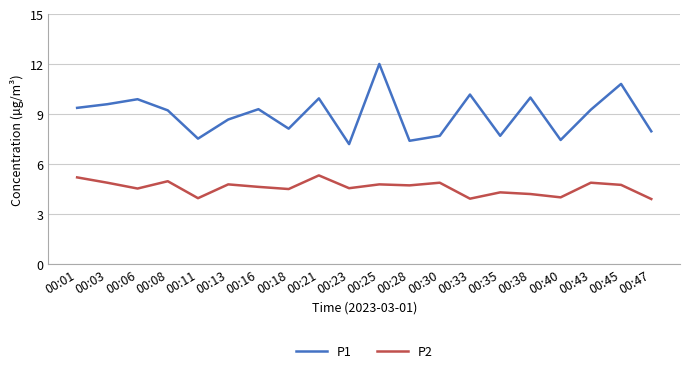

At 00:45, list the series in order from largest to smallest.

P1, P2